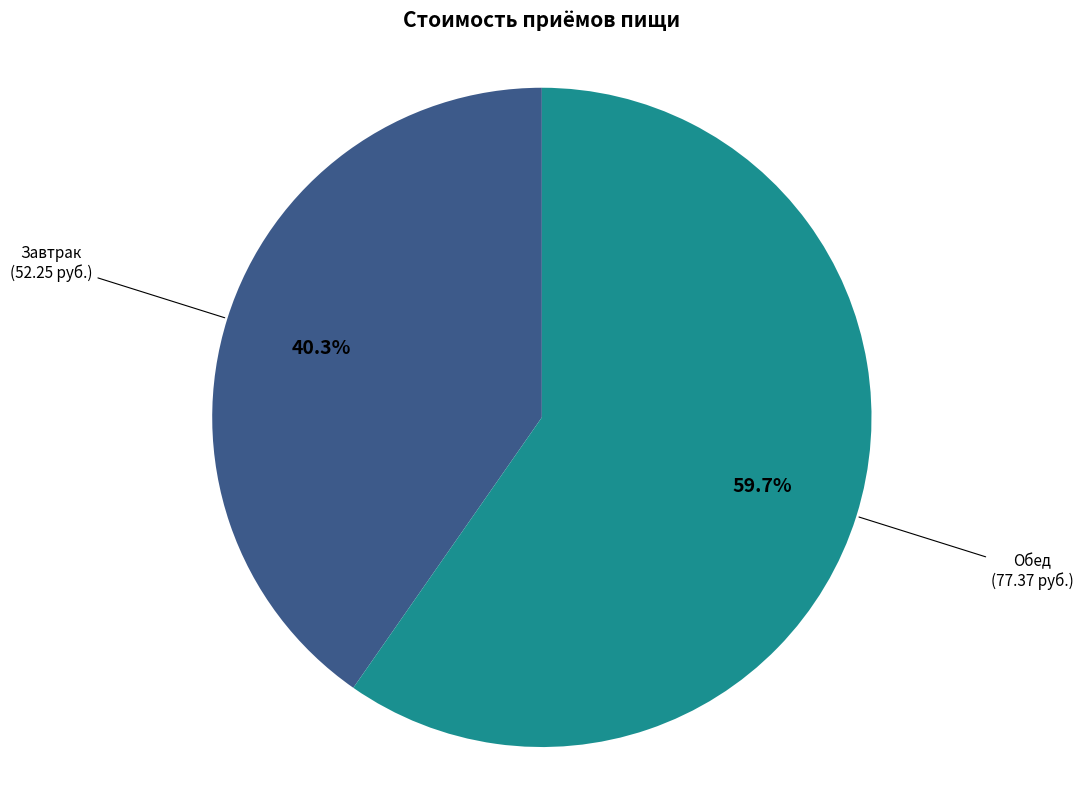

To the nearest percent, what is the difference between the Обед and Завтрак slice percentages?

19%